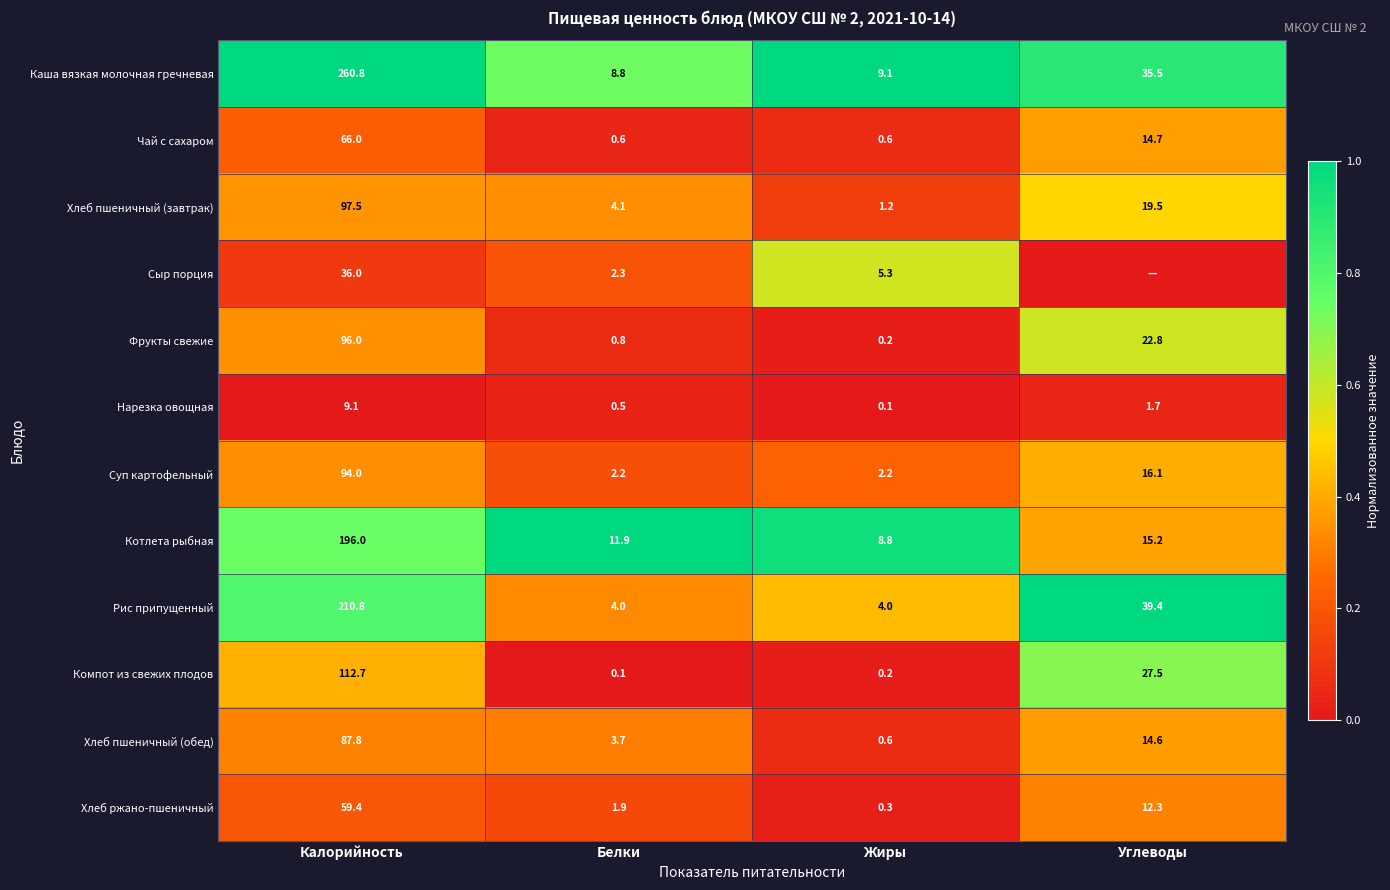

The value of Хлеб пшеничный (завтрак) at Белки is 4.1. True or false?

True